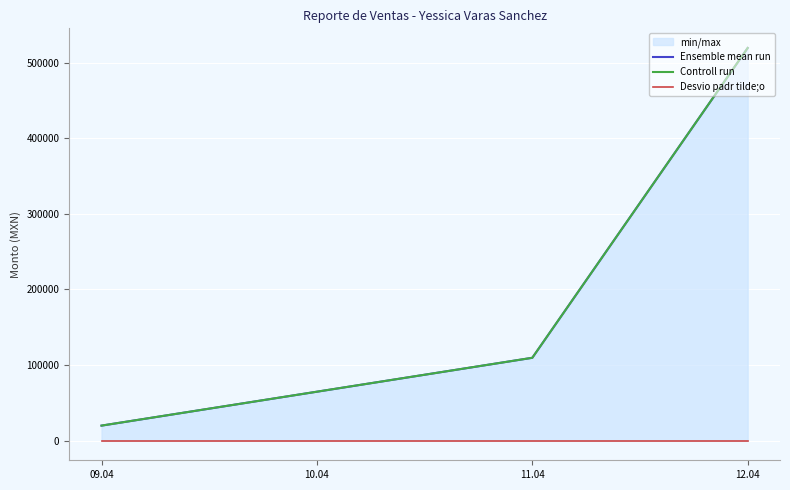

How many lines are shown in the chart?

3